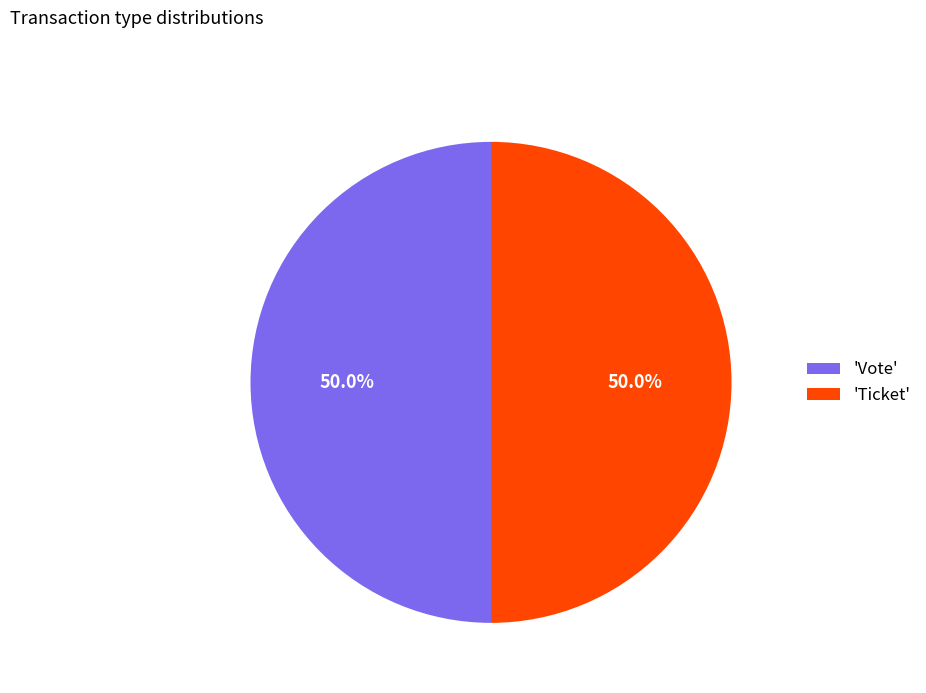

What portion of the pie excludes 'Ticket'?

50.0%